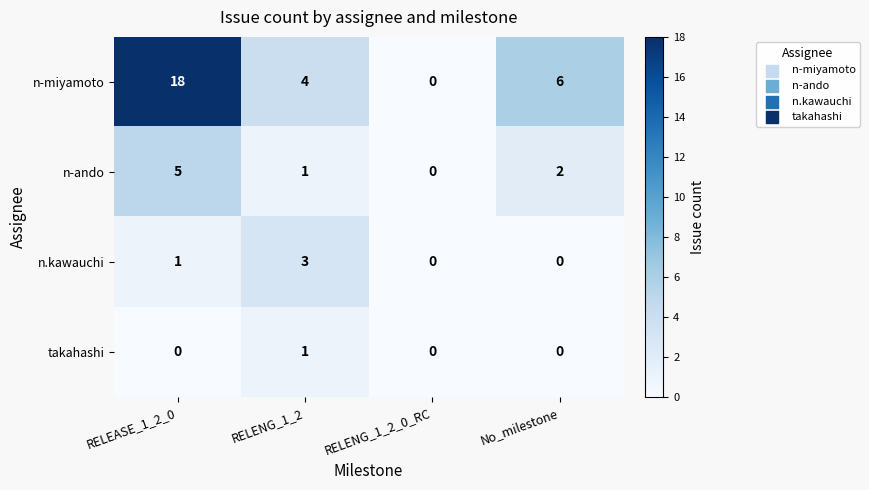

Which category has the lowest value in the n-ando series?

RELENG_1_2_0_RC